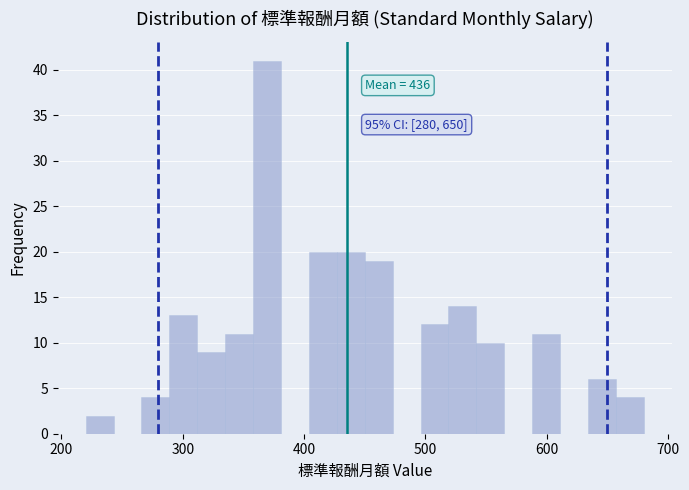

Read against the x-axis, roughly where is the centre of the tallest bar?

370